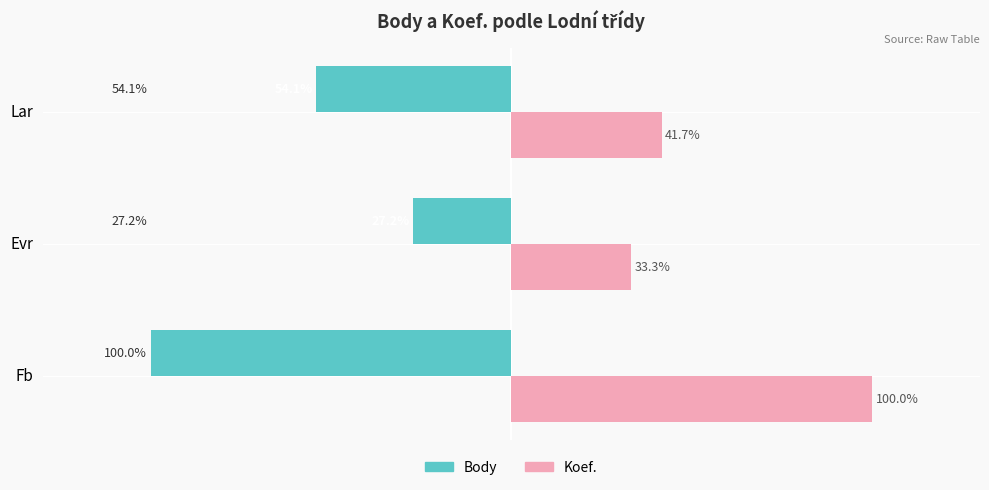

Which category has the lowest value across all series?

Fb